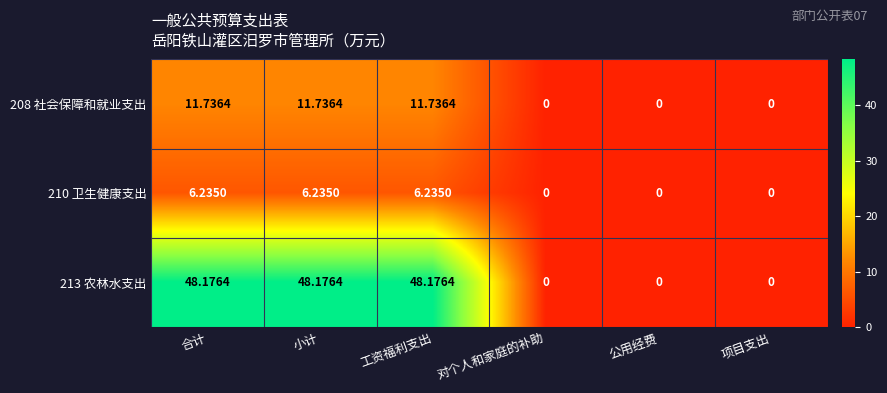

How many values in 213 农林水支出 are above zero?

3